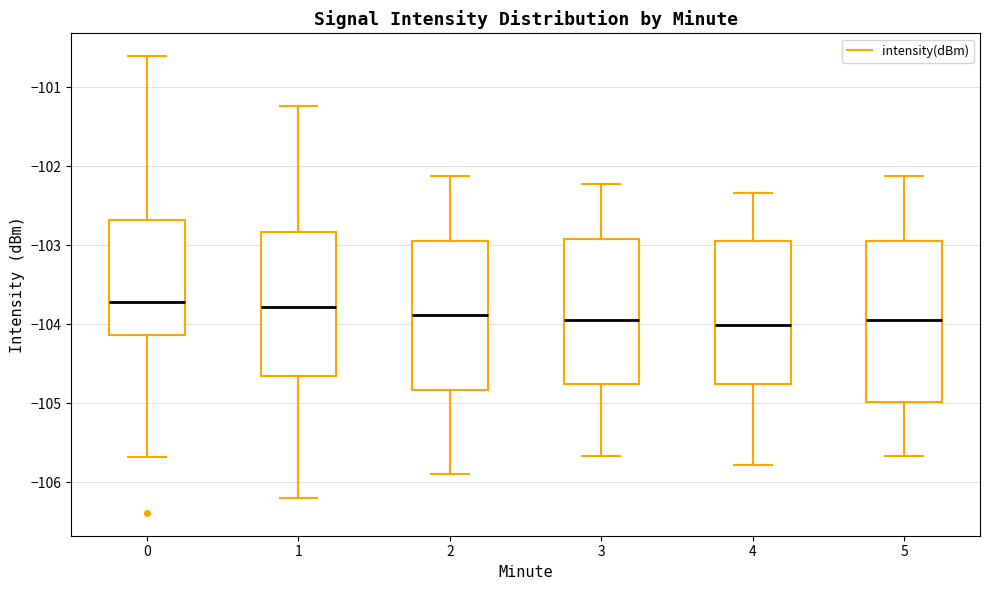

Where does the upper whisker of the box at x = 4 end on the y-axis? The values are not printed on the chart, so give them approximately, as read against the axis.

-102.3